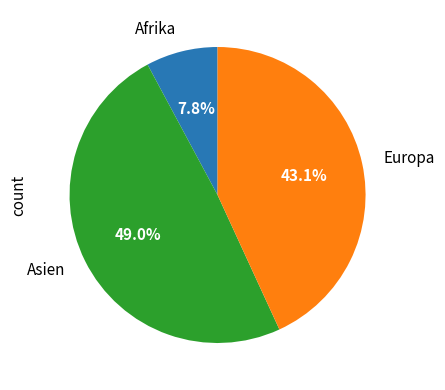

Combined, what portion of the pie is Asien and Afrika?

56.9%